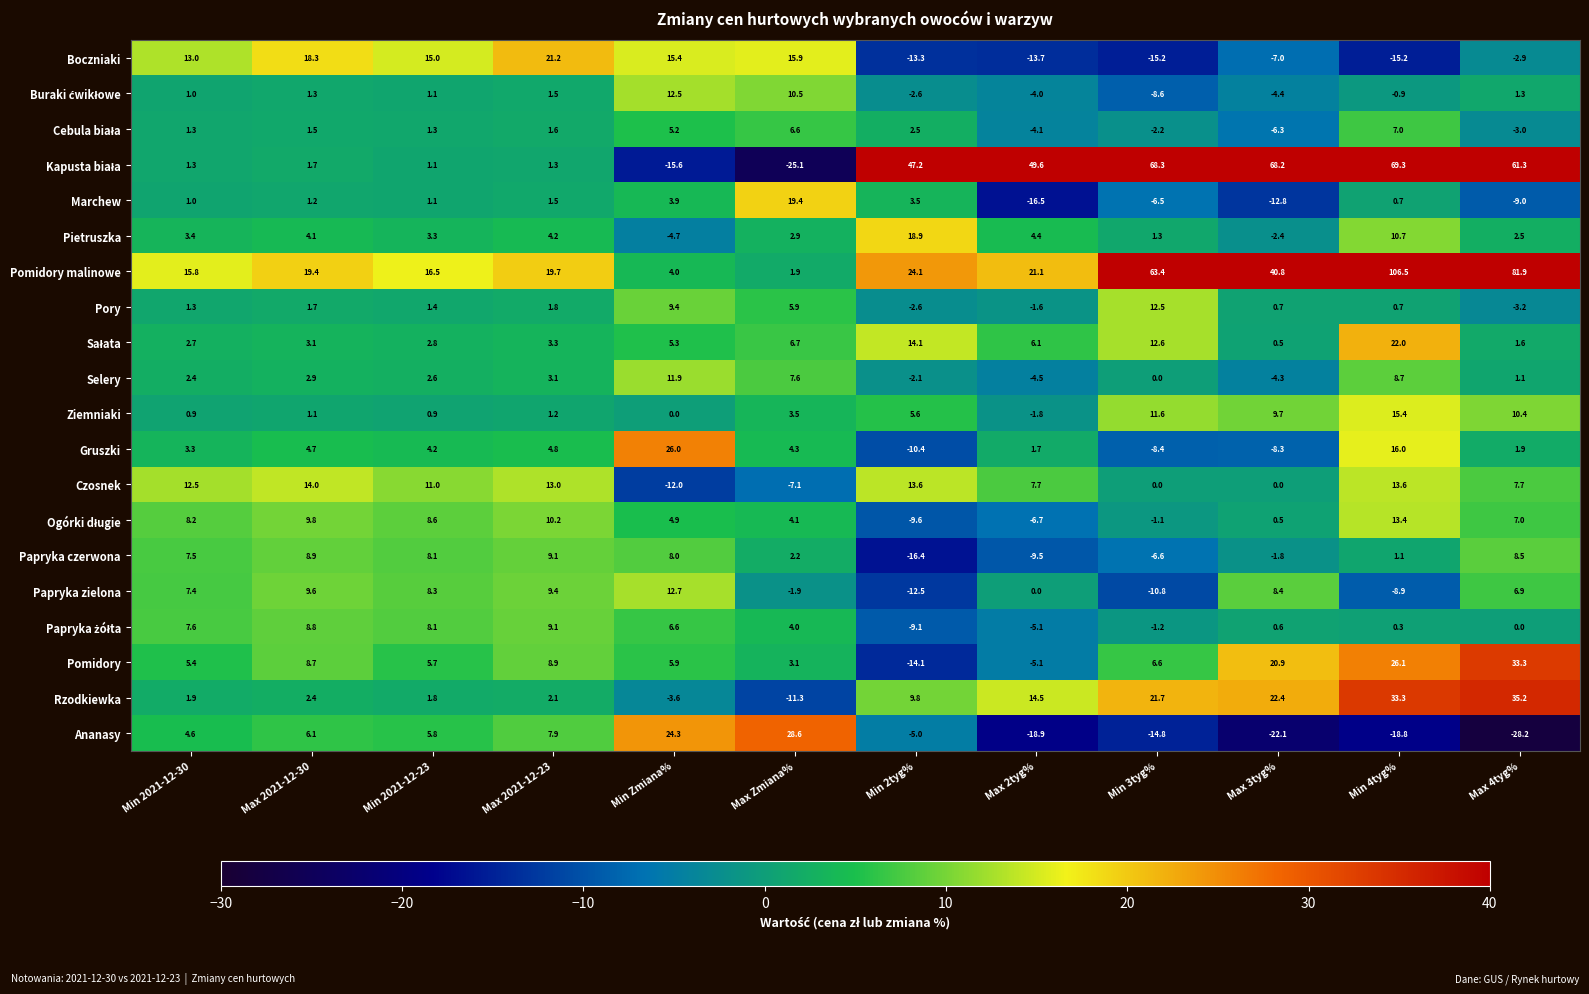

Which label corresponds to the smallest value in the chart?

Max 4tyg%